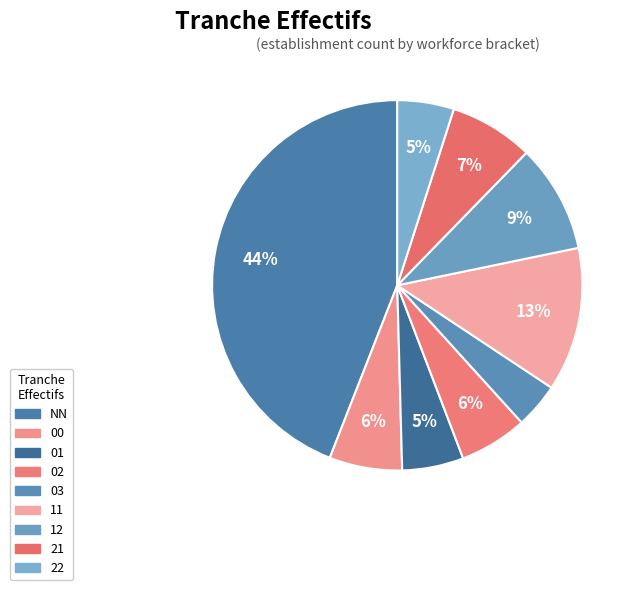

Which category has the smallest portion of the pie?

03